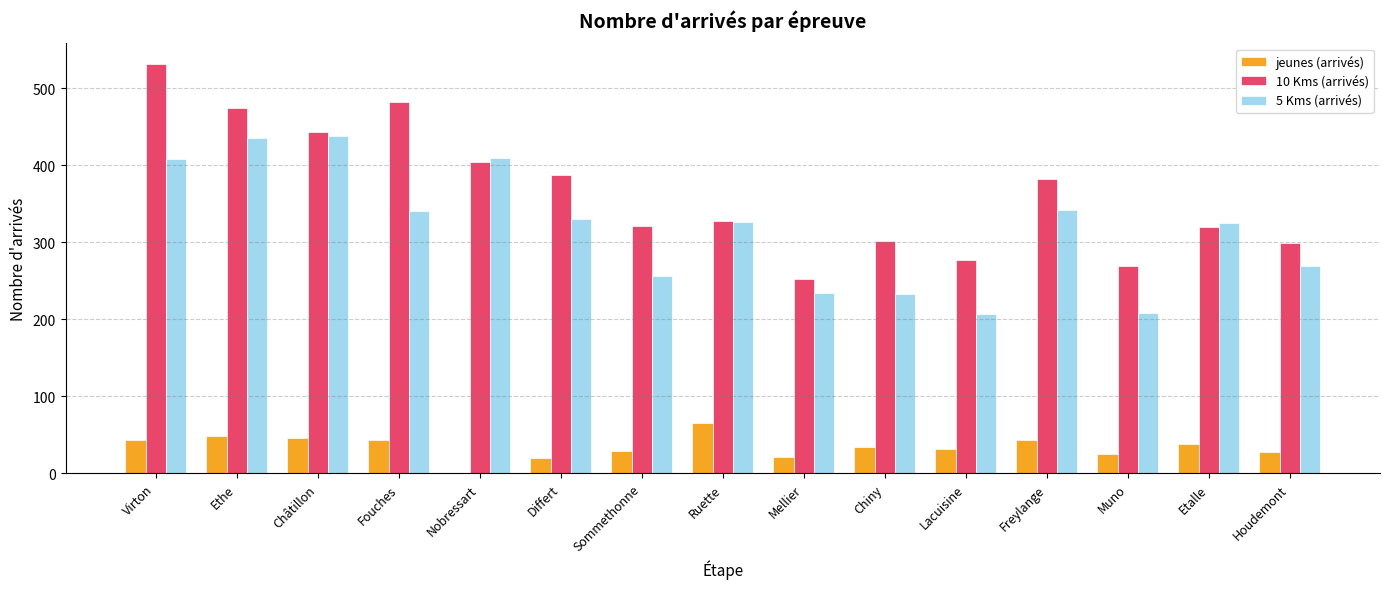

Which series changed the most between Ethe and Mellier?

10 Kms (arrivés)